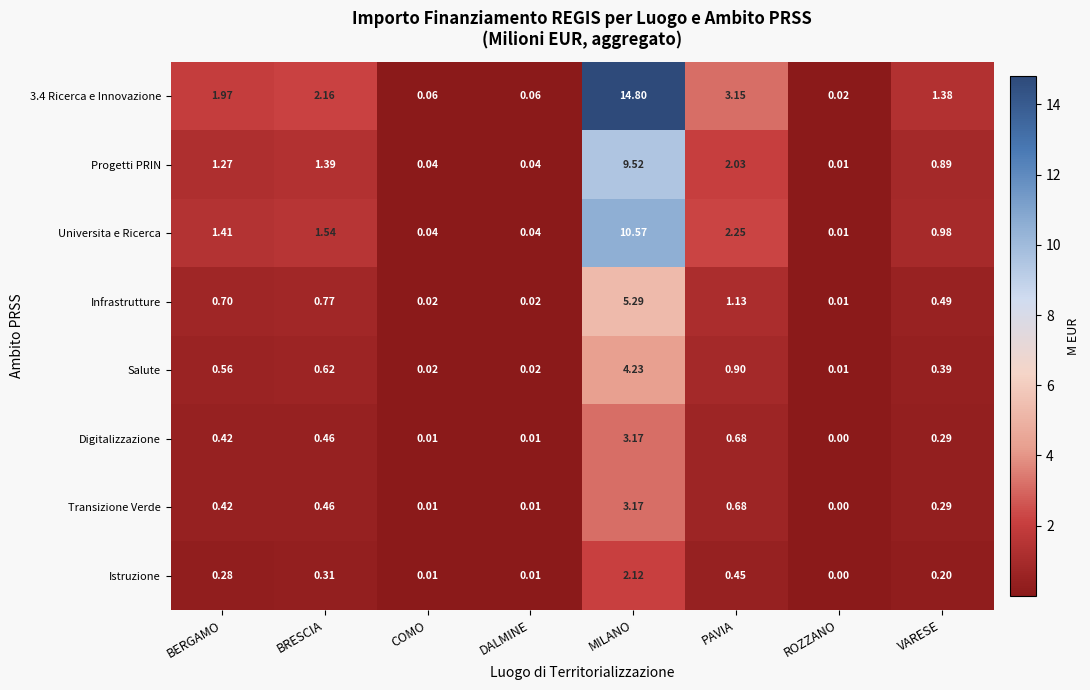

At which category is the sum across all series the highest?

MILANO